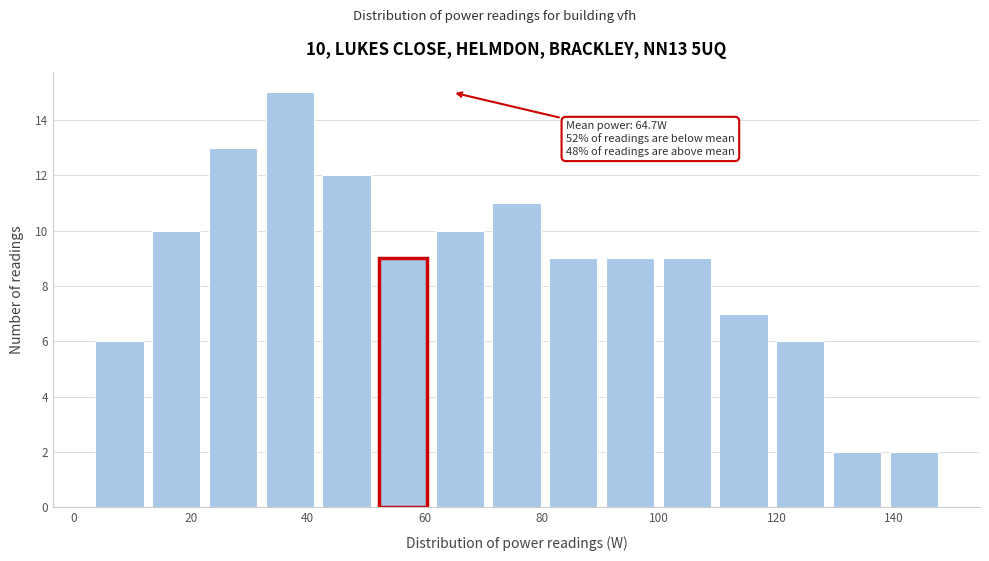

Which range on the x-axis has the tallest bar?

32 to 42